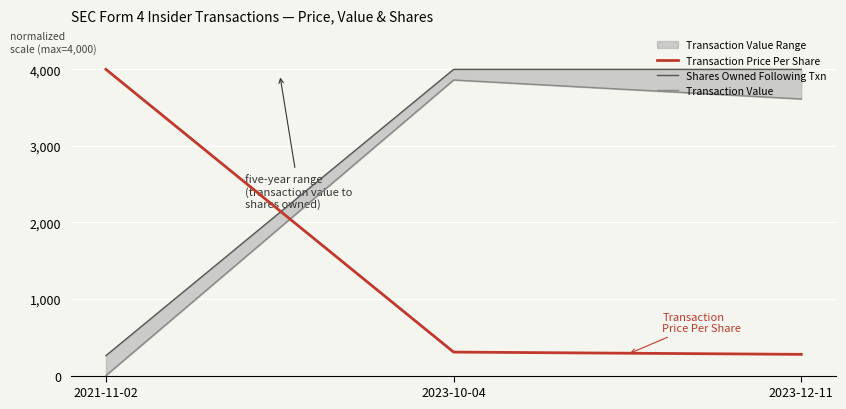

What is the minimum value for Transaction Price Per Share?

277.3